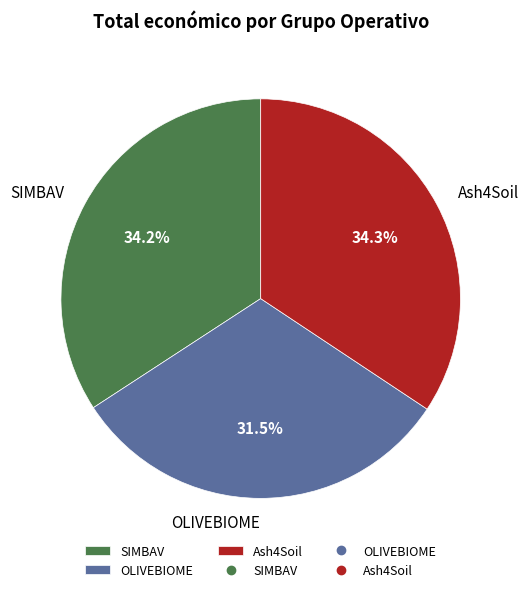

How many slices are in this pie chart?

3